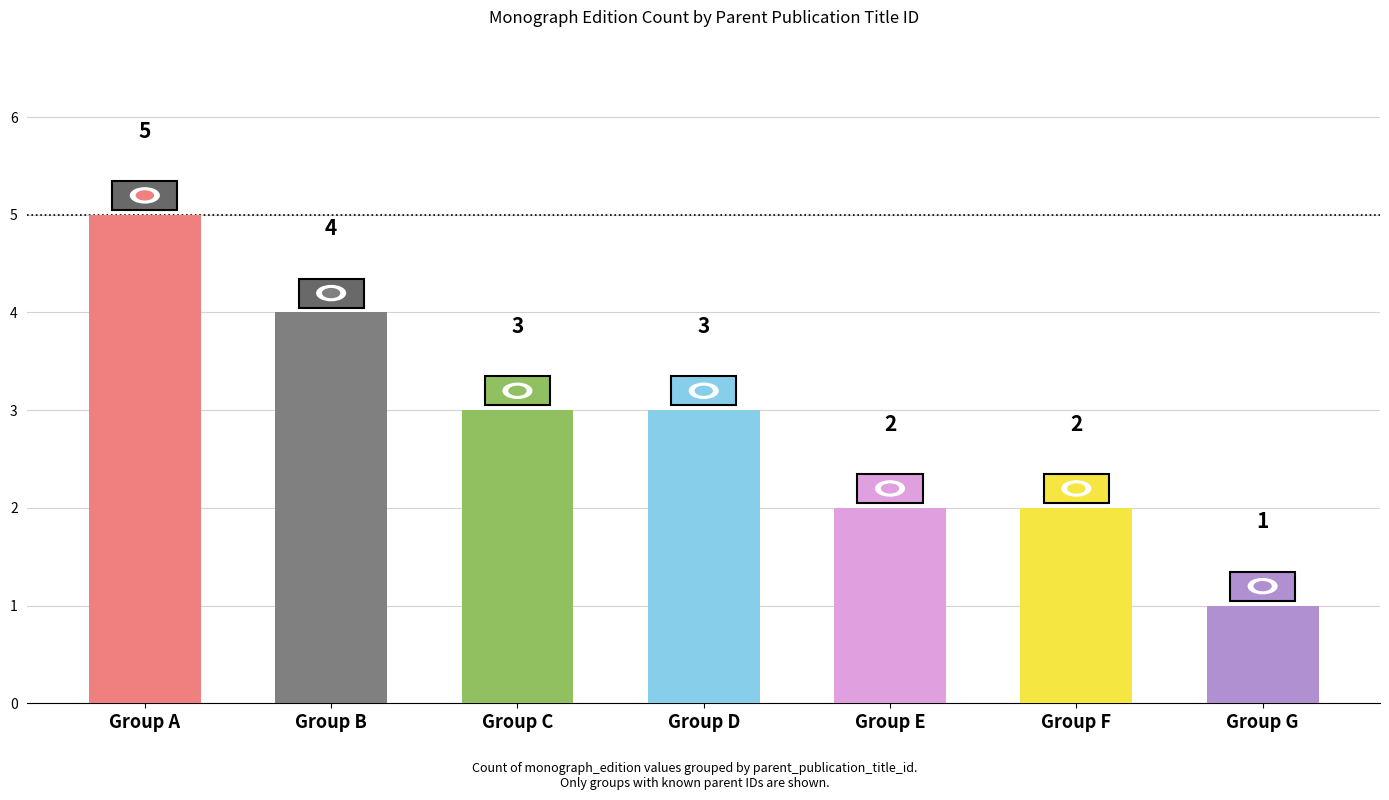

Which category has the lowest value across all series?

Group G